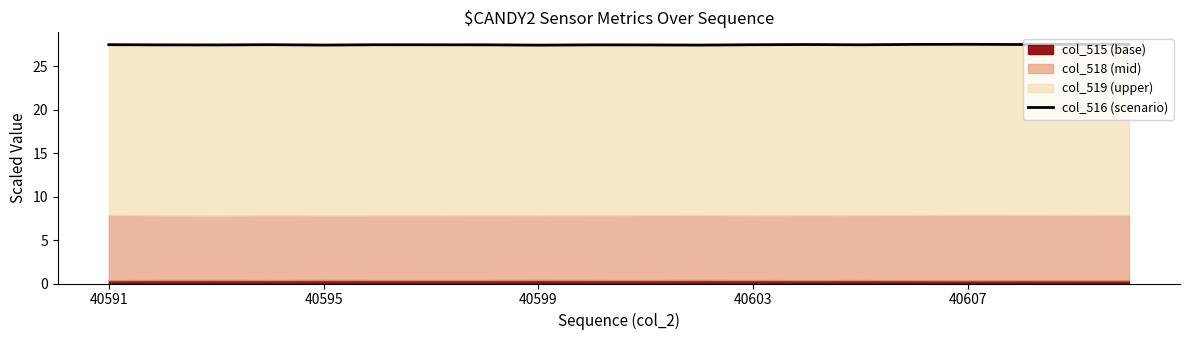

Is it true that the value at 17 is 27.5?

True